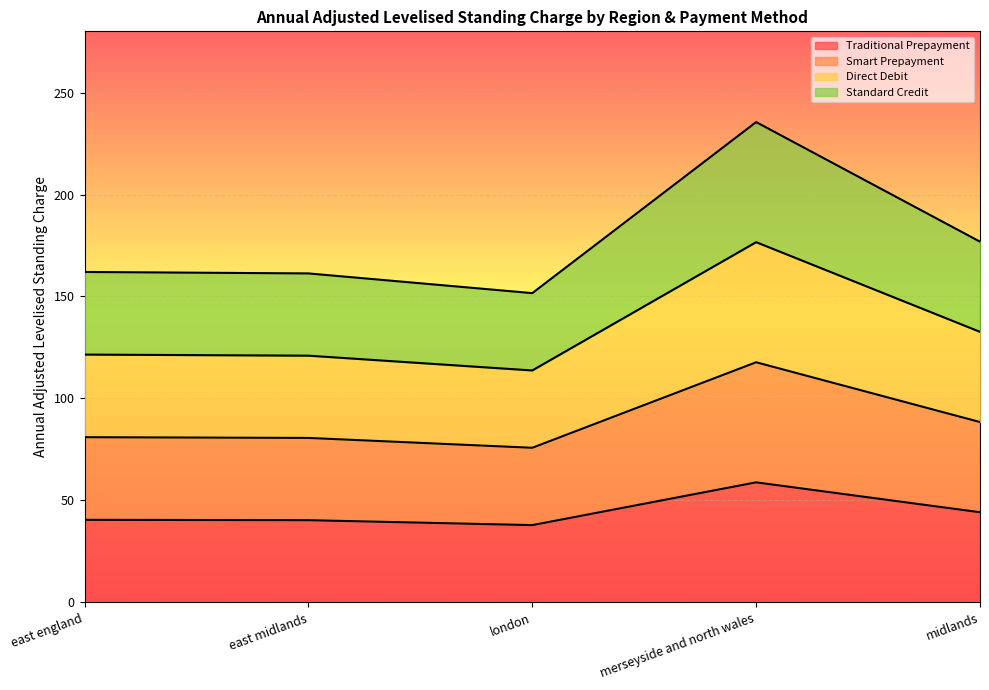

Rank the categories by Direct Debit value from lowest to highest.

london, east midlands, east england, midlands, merseyside and north wales